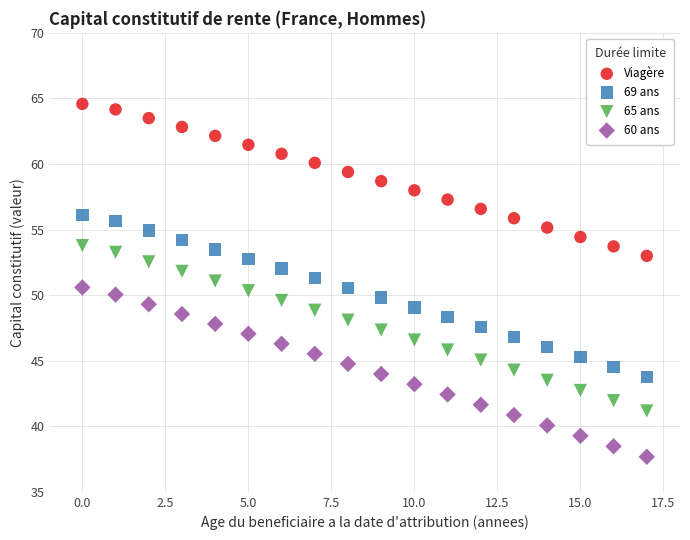

What are all the series names shown in the legend?

Viagère, 69 ans, 65 ans, 60 ans